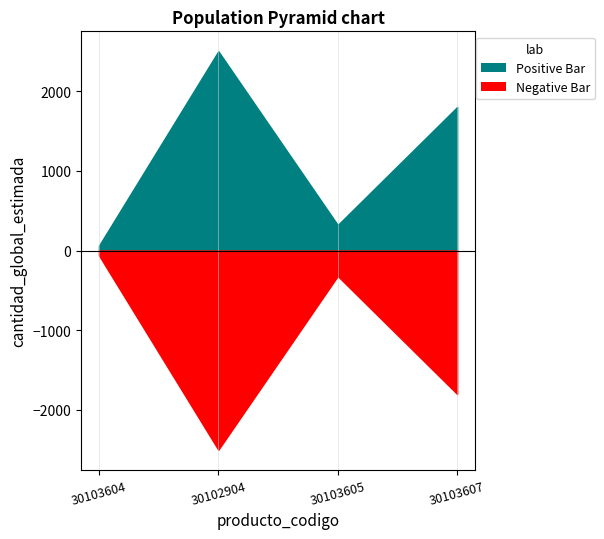

What is the value of the 2nd point from the left?

2500